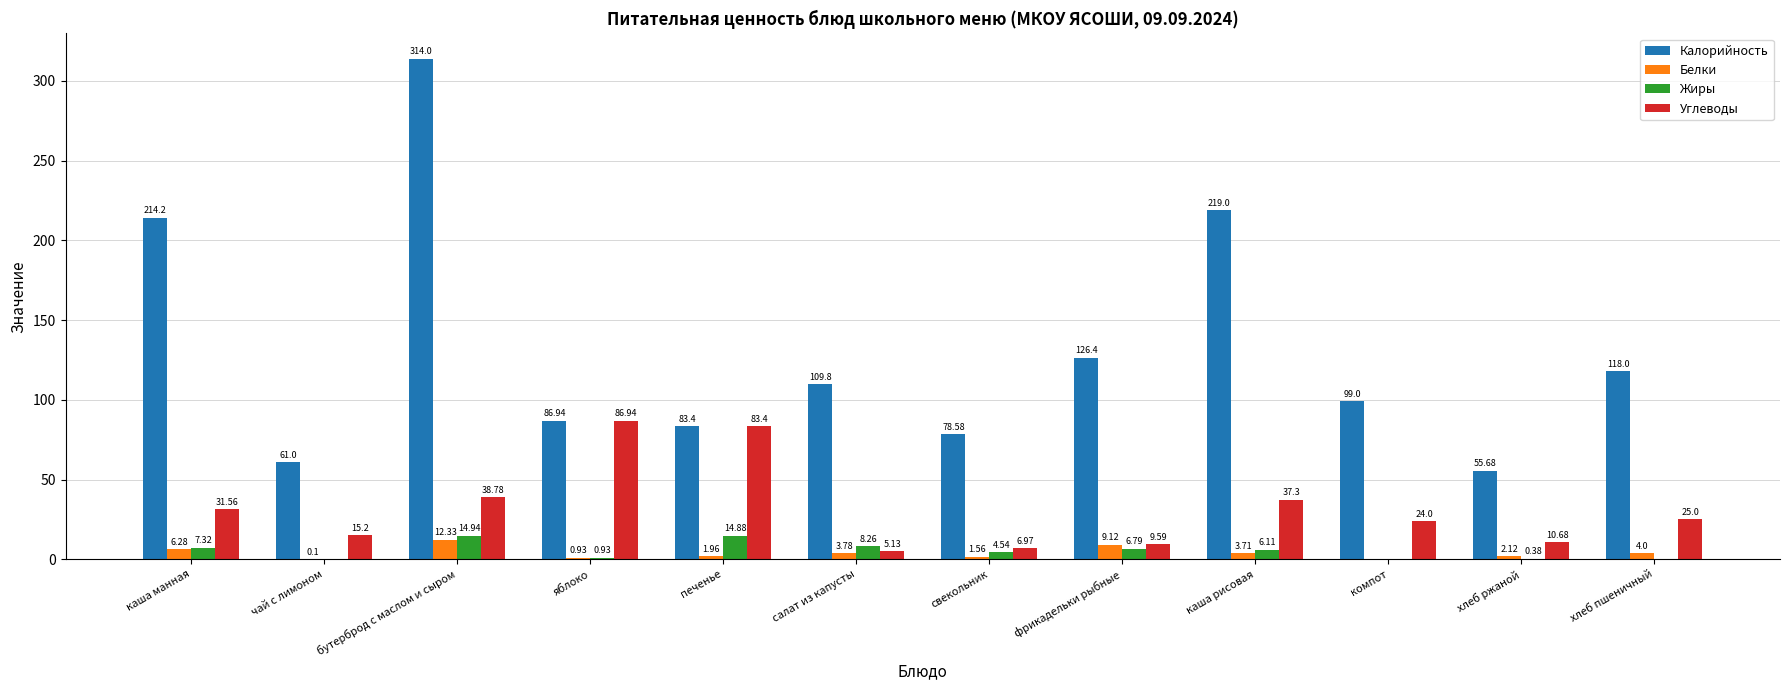

What is the sum of the Углеводы values at каша рисовая and бутерброд с маслом и сыром?

76.1